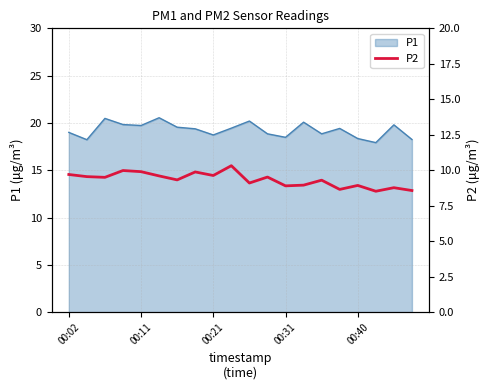

The value of P1 at 00:11 is 19.7. True or false?

True